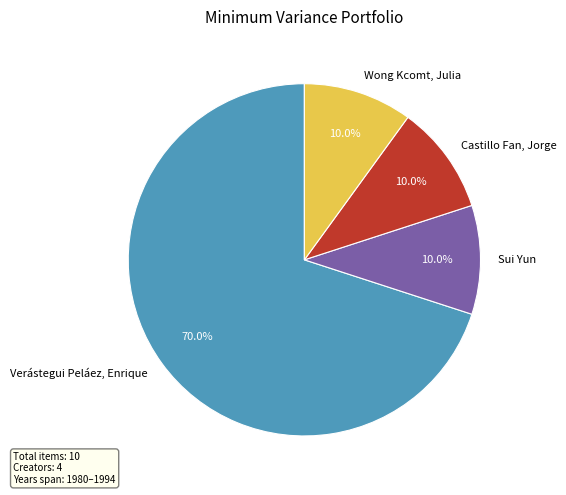

The Castillo Fan, Jorge slice represents 10% of the pie. True or false?

True